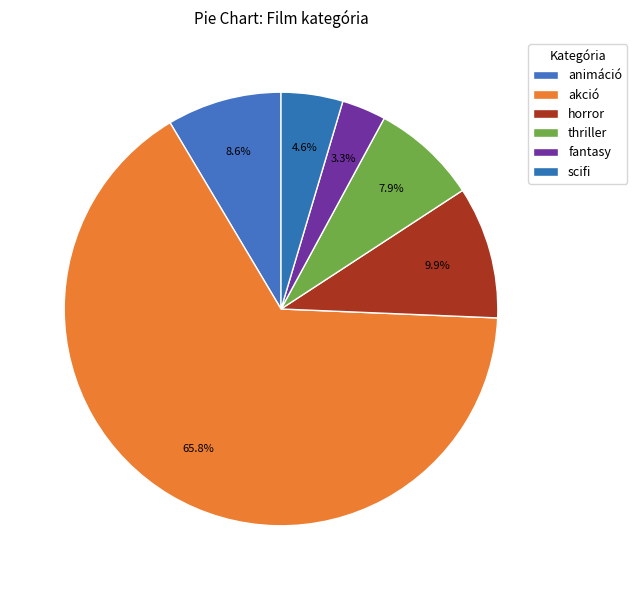

Which slice represents more than half of the pie?

akció